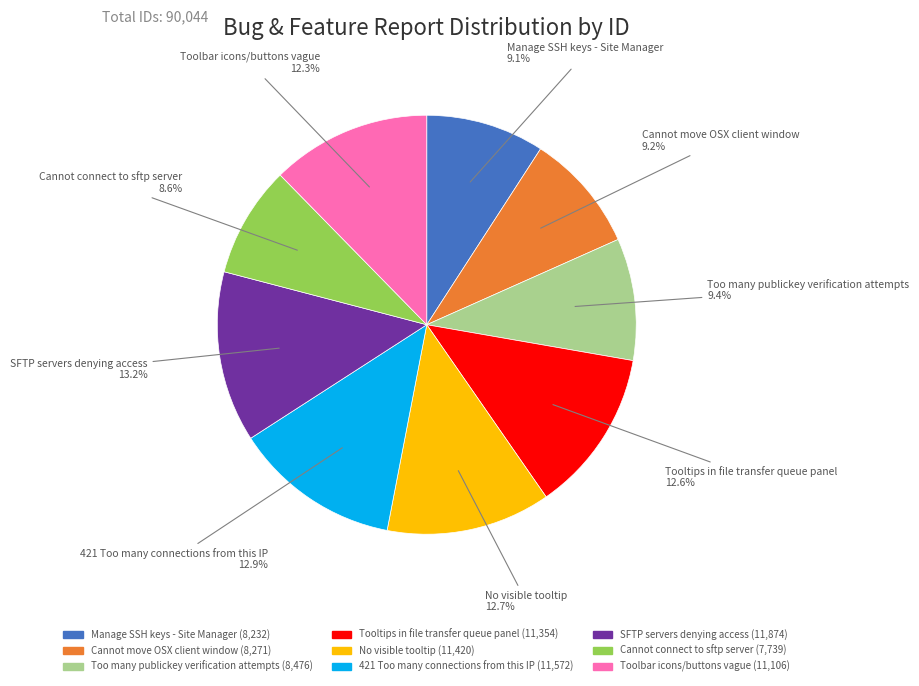

How many segments does this pie chart have?

9